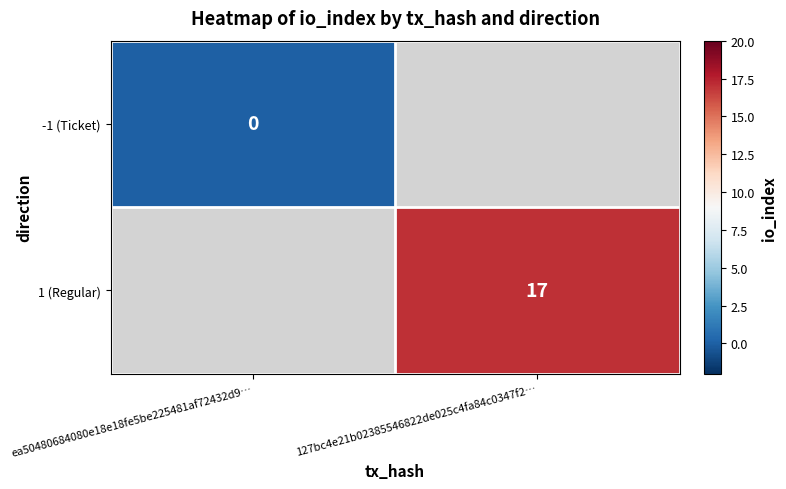

Is it true that 1 (Regular) equals 17 at 127bc4e21b02385546822de025c4fa84c0347f2…?

True